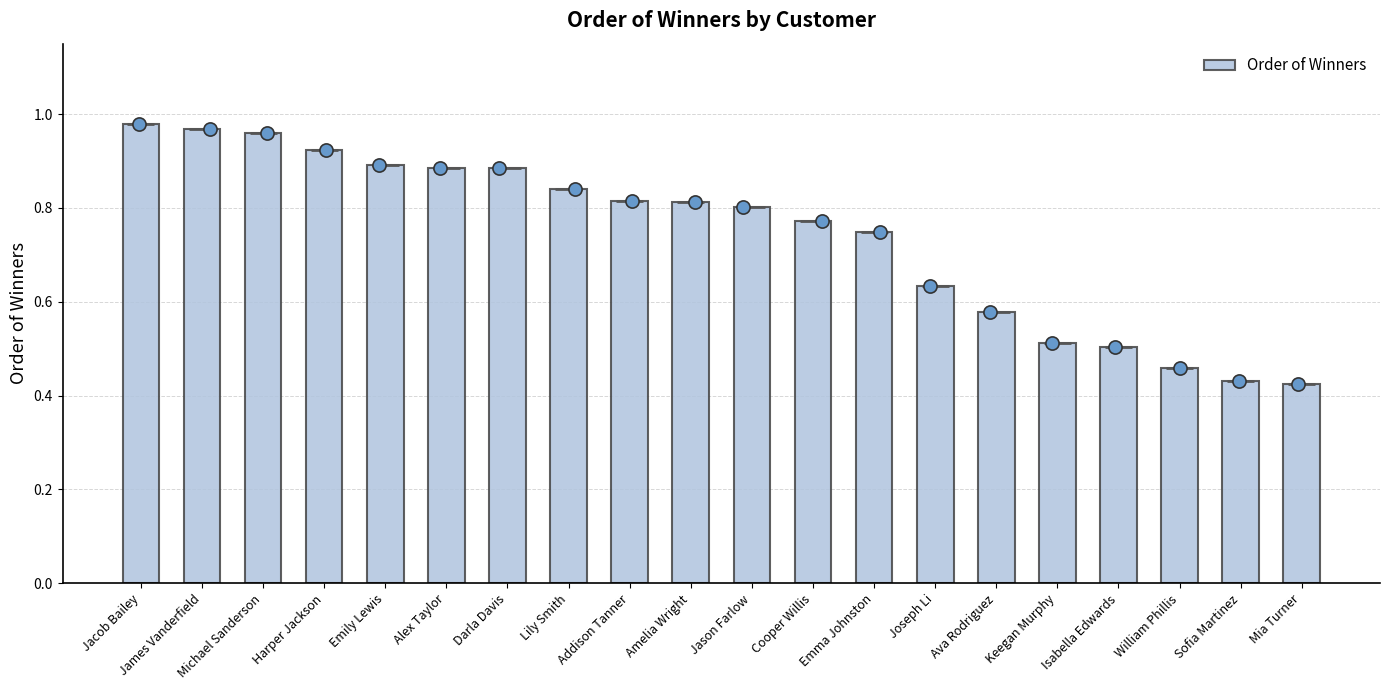

Between Emily Lewis and William Phillis, which is larger?

Emily Lewis